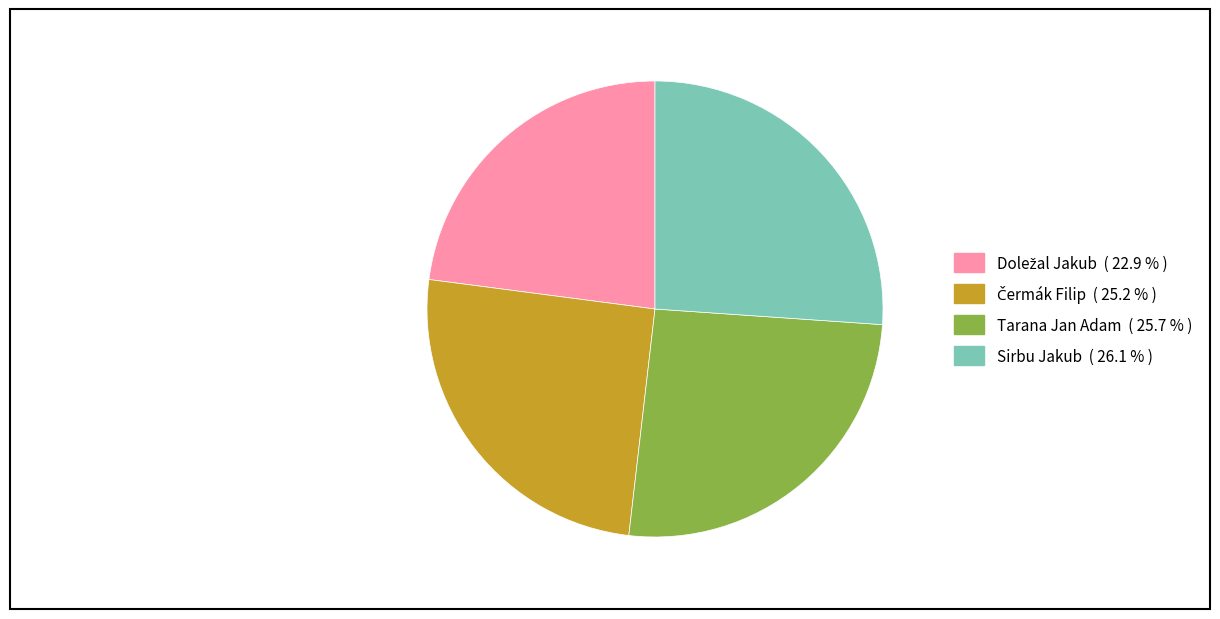

Is the sum of Tarana Jan Adam and Sirbu Jakub greater than half?

Yes